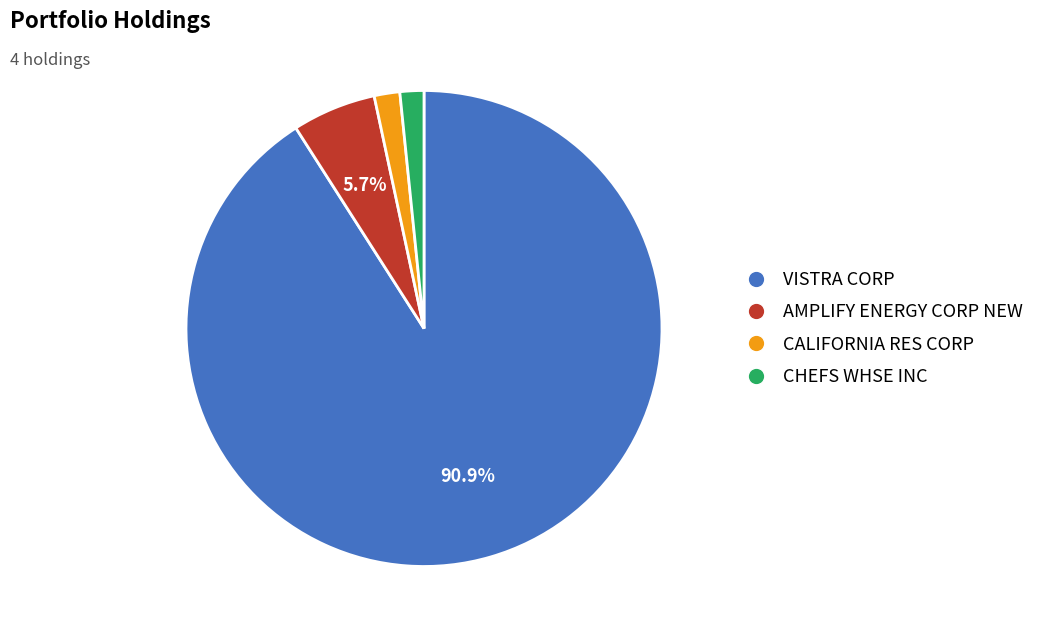

Which category has the biggest portion of the pie?

VISTRA CORP